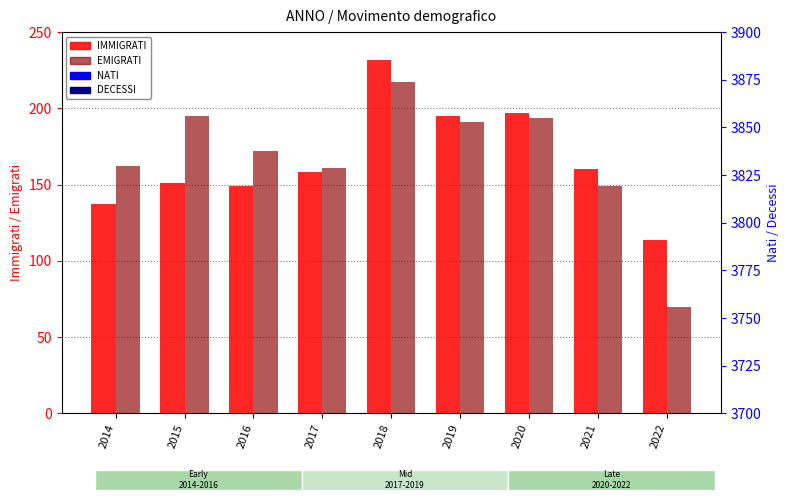

Which series has the largest total across all categories?

EMIGRATI